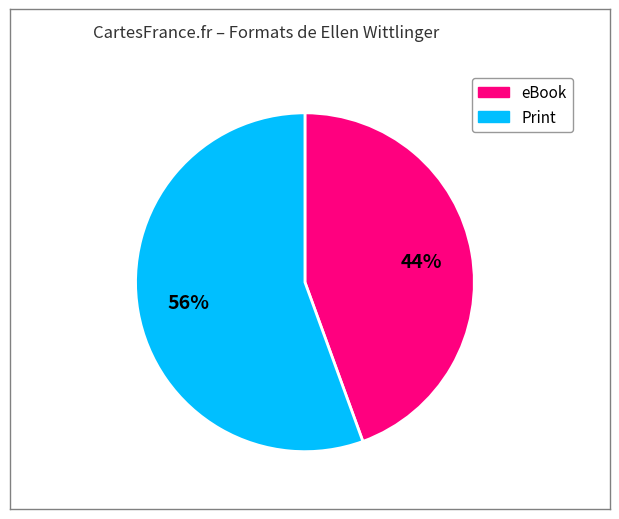

Does any single category account for the majority?

Yes